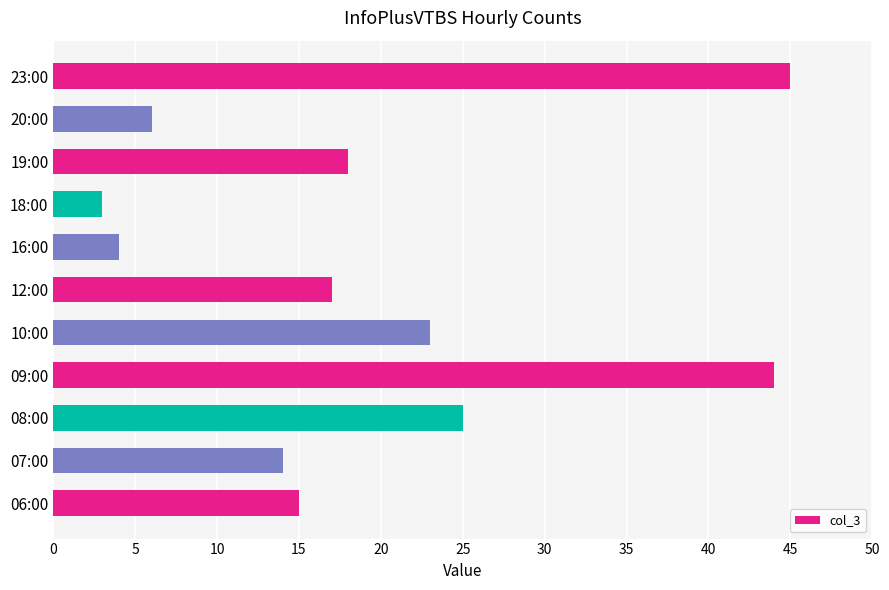

Rank the categories by value from highest to lowest.

23:00, 09:00, 08:00, 10:00, 19:00, 12:00, 06:00, 07:00, 20:00, 16:00, 18:00